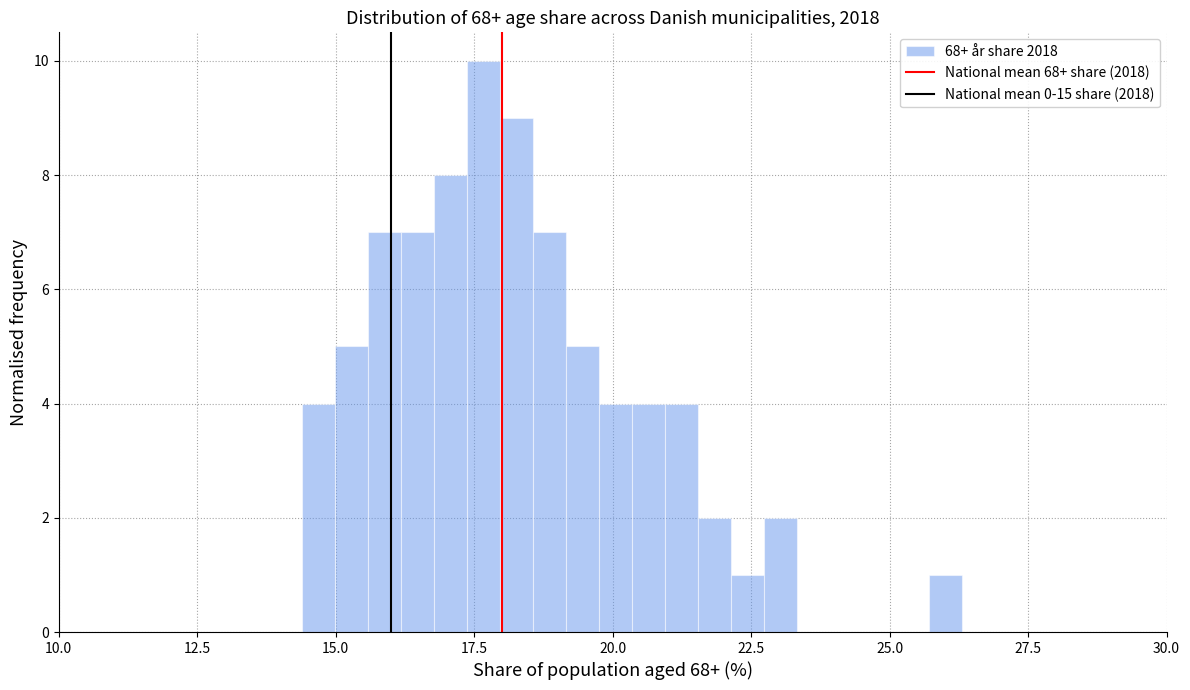

Read against the x-axis, roughly where is the centre of the tallest bar?

17.5